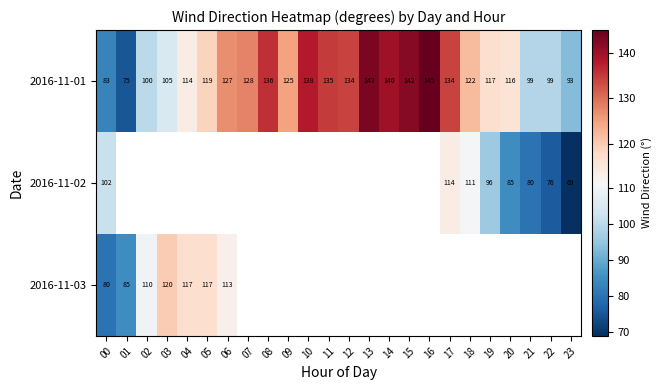

Read the 2016-11-01 value at 05, to the nearest 10.

120